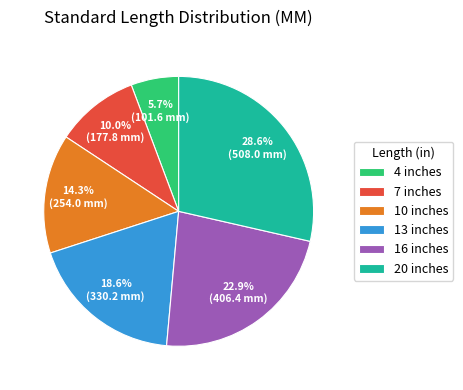

What is the largest slice in the pie chart?

20